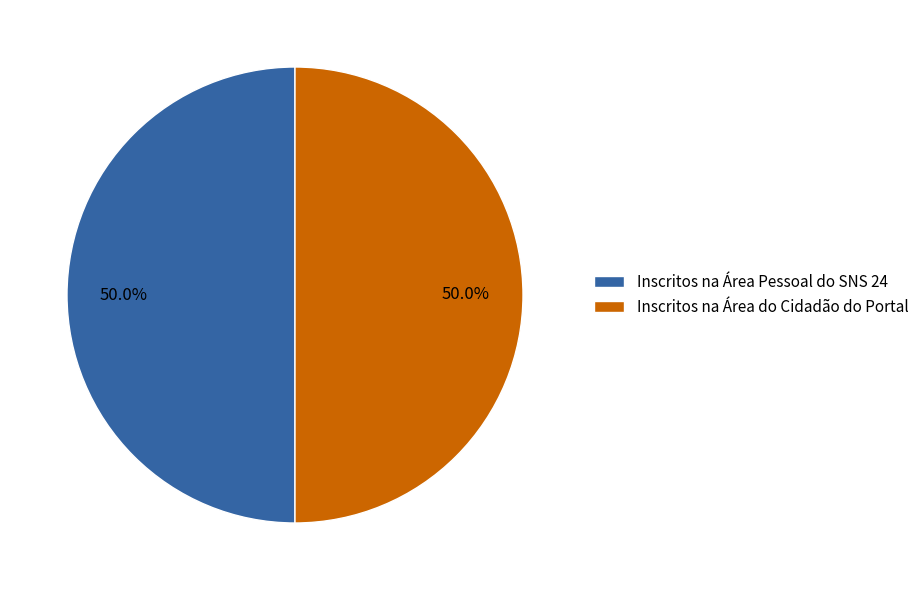

Approximately how many times larger is the value at Inscritos na Área do Cidadão do Portal compared to Inscritos na Área Pessoal do SNS 24?

1.0